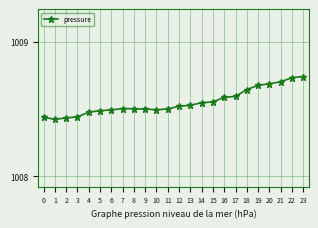

True or false: the data has more than 0 interior local peaks.

True